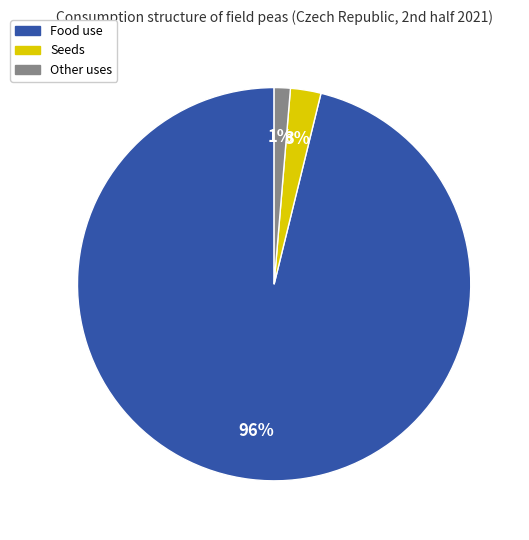

Is there any slice that represents more than half of the pie?

Yes